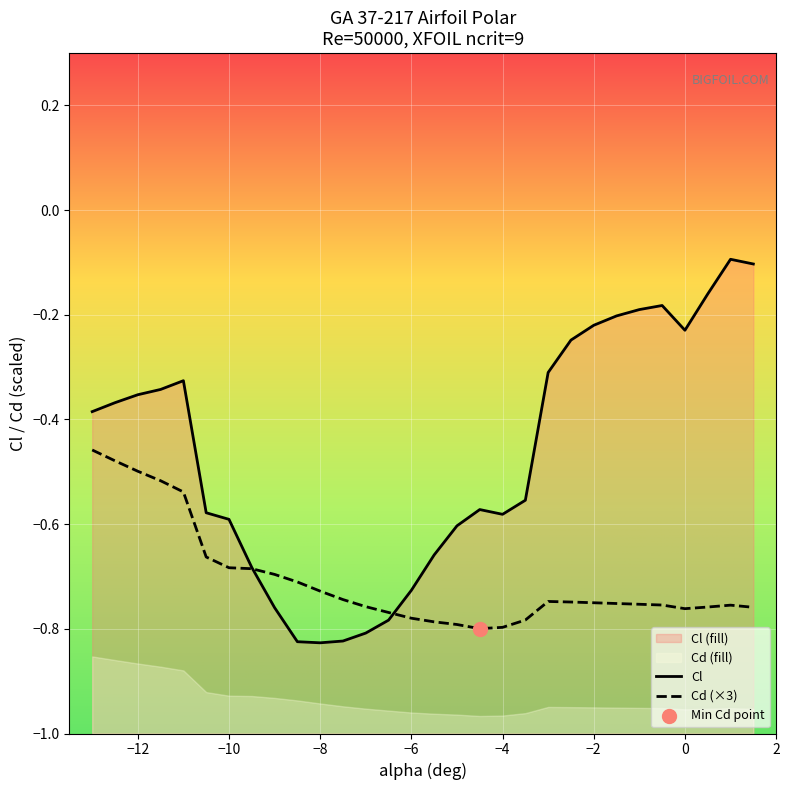

Which series contains the highest Y value?

Cl